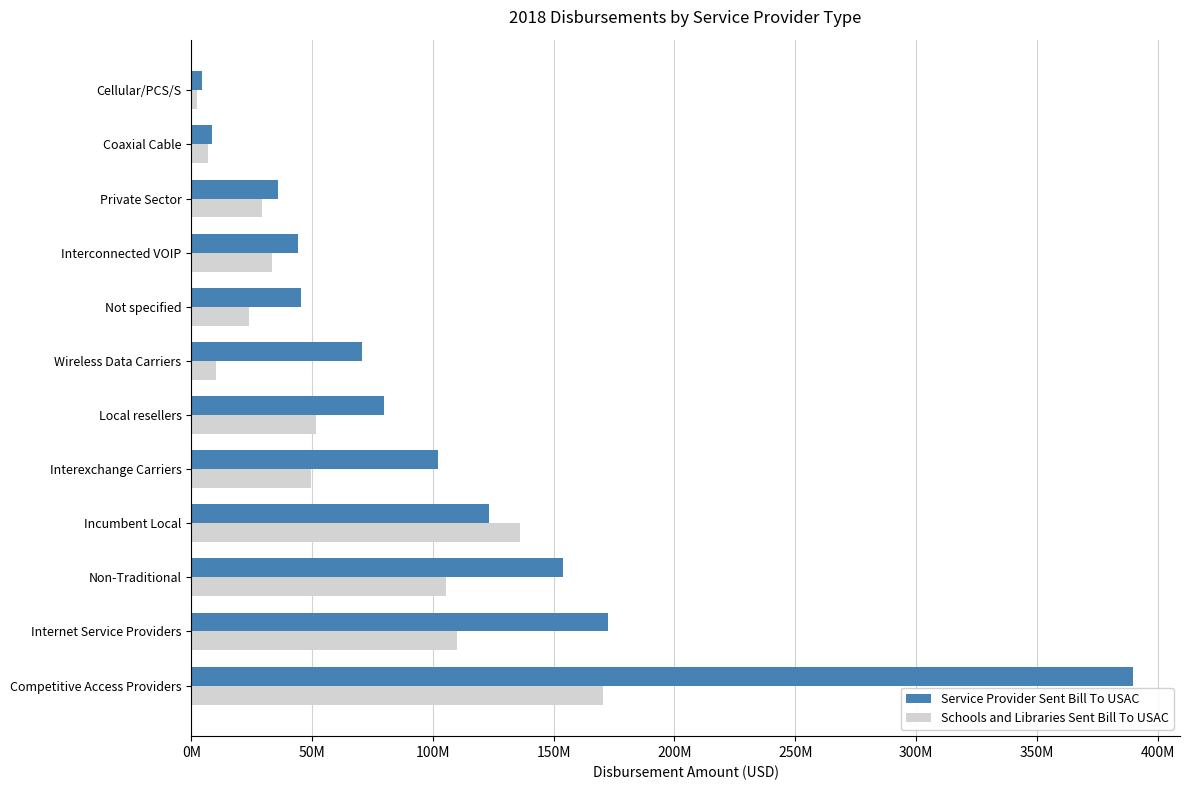

What are all the series names shown in the legend?

Service Provider Sent Bill To USAC, Schools and Libraries Sent Bill To USAC